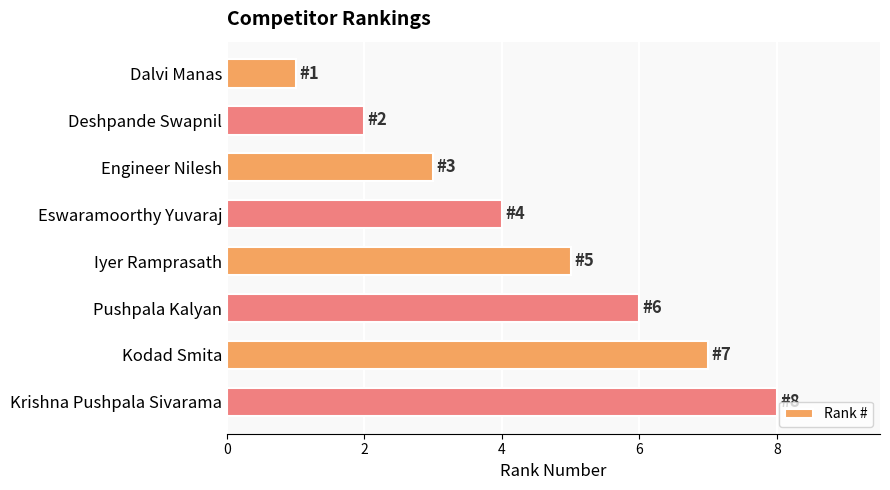

What is the sum of the values at Kodad Smita and Iyer Ramprasath?

12